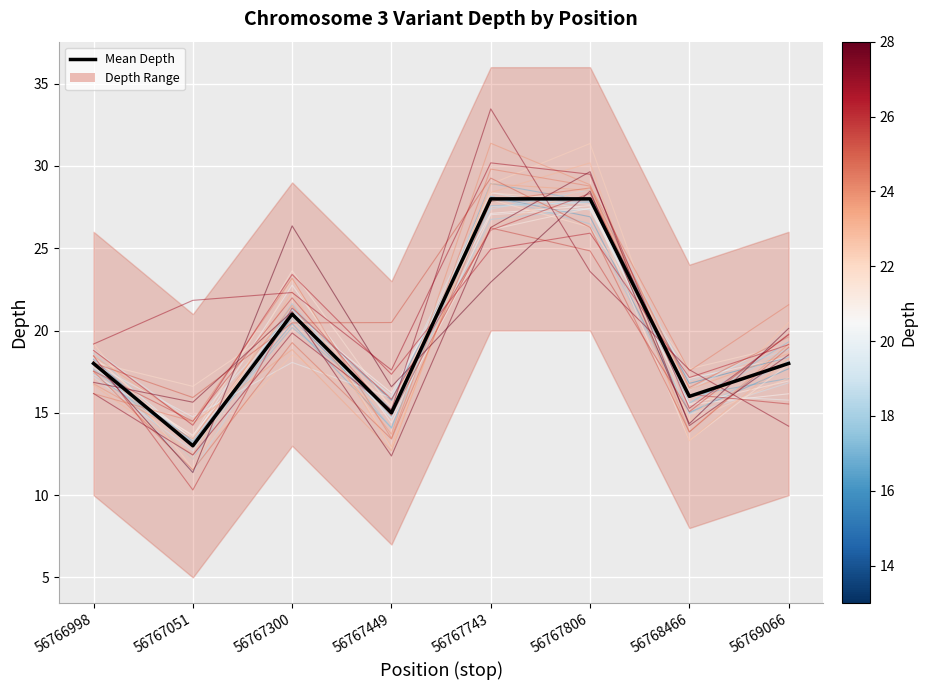

Rank the categories by value from lowest to highest.

56767051, 56767449, 56768466, 56766998, 56769066, 56767300, 56767743, 56767806